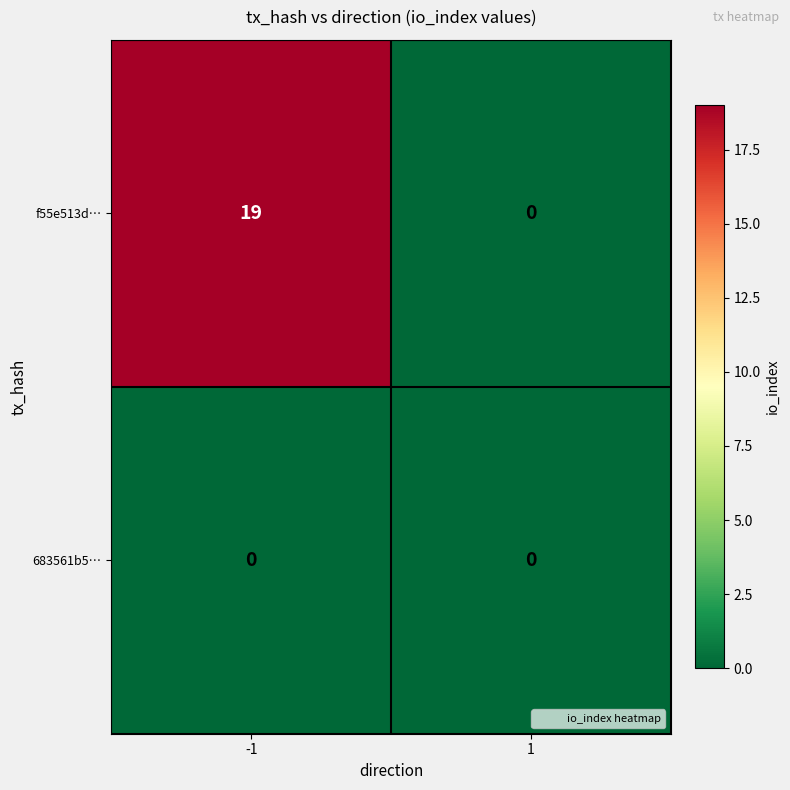

At which category is the sum across all series the highest?

-1